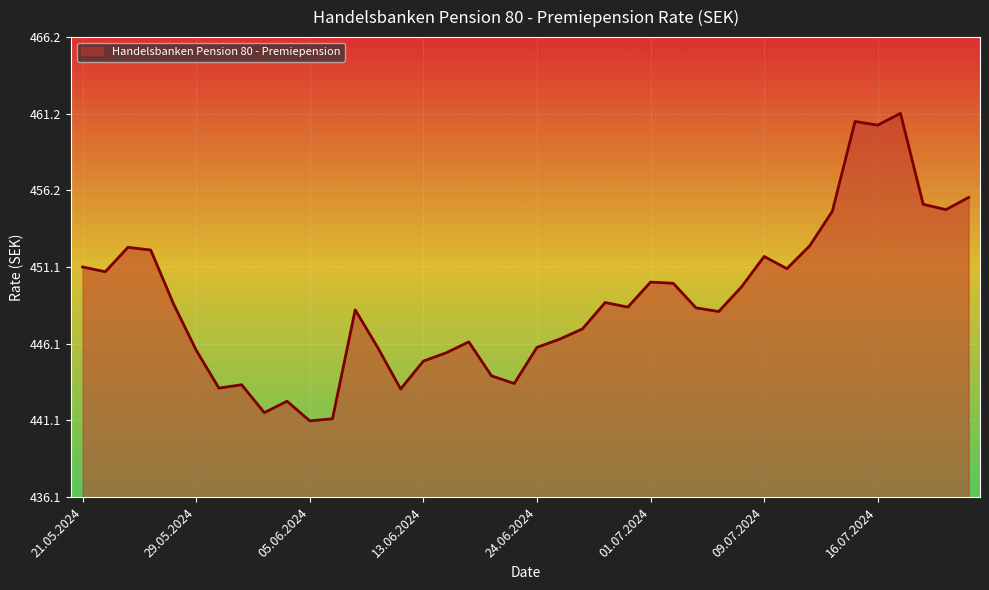

How many categories are shown in the chart?

40